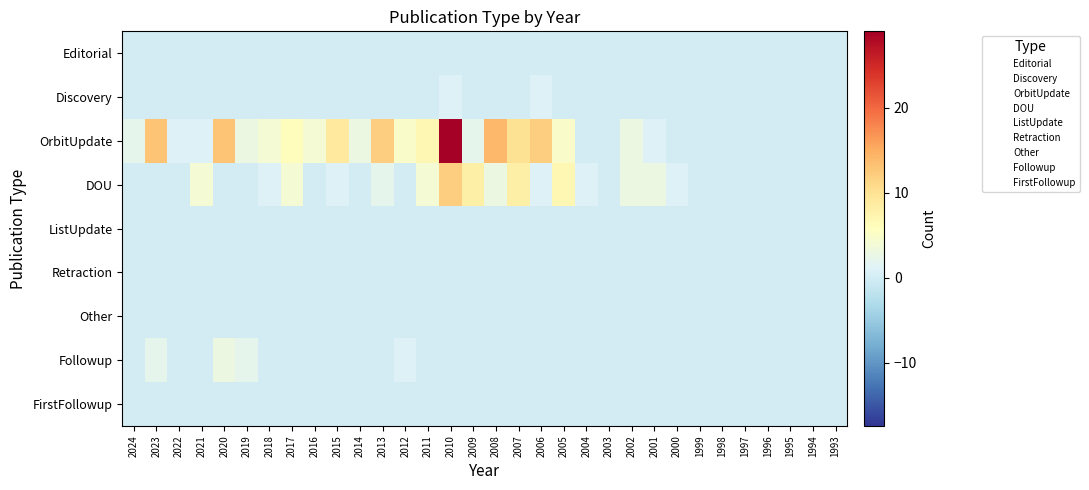

Which category has the lowest value across all series?

2024